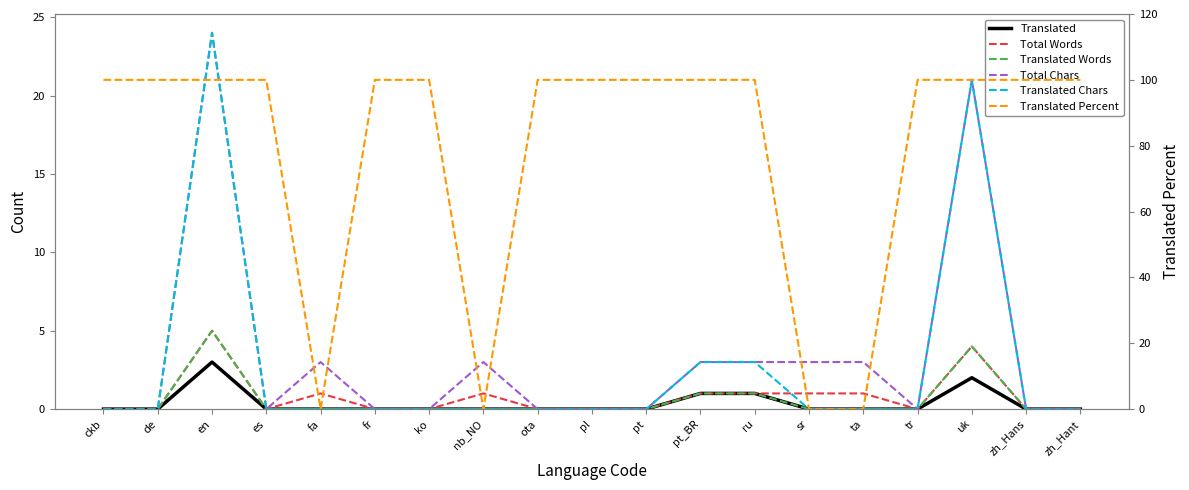

What are all the series names shown in the legend?

Translated, Total Words, Translated Words, Total Chars, Translated Chars, Translated Percent